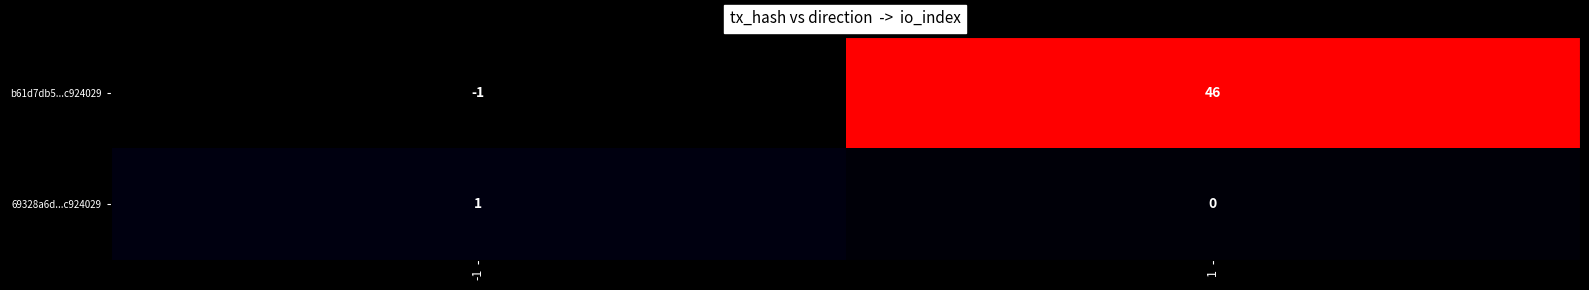

Which series has the largest total across all categories?

b61d7db5...c924029